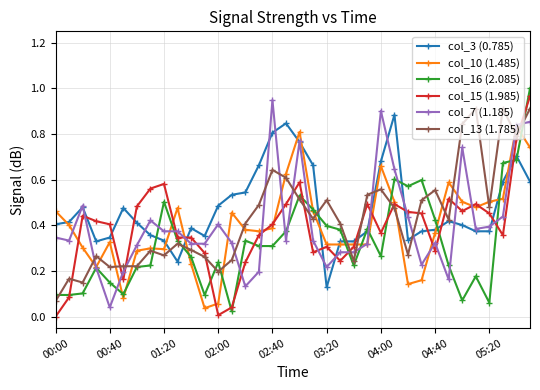

True or false: col_15 (1.985) has more than 0 interior local peaks.

True